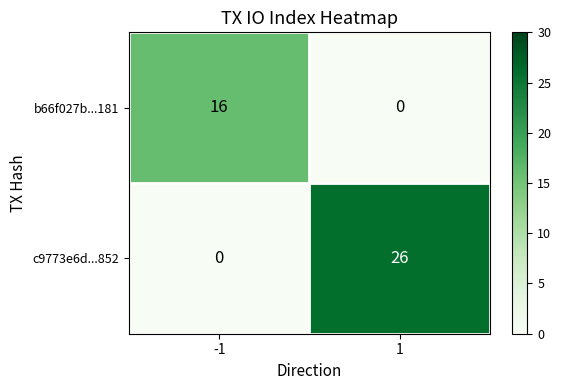

What is the total value across all series at 1?

26